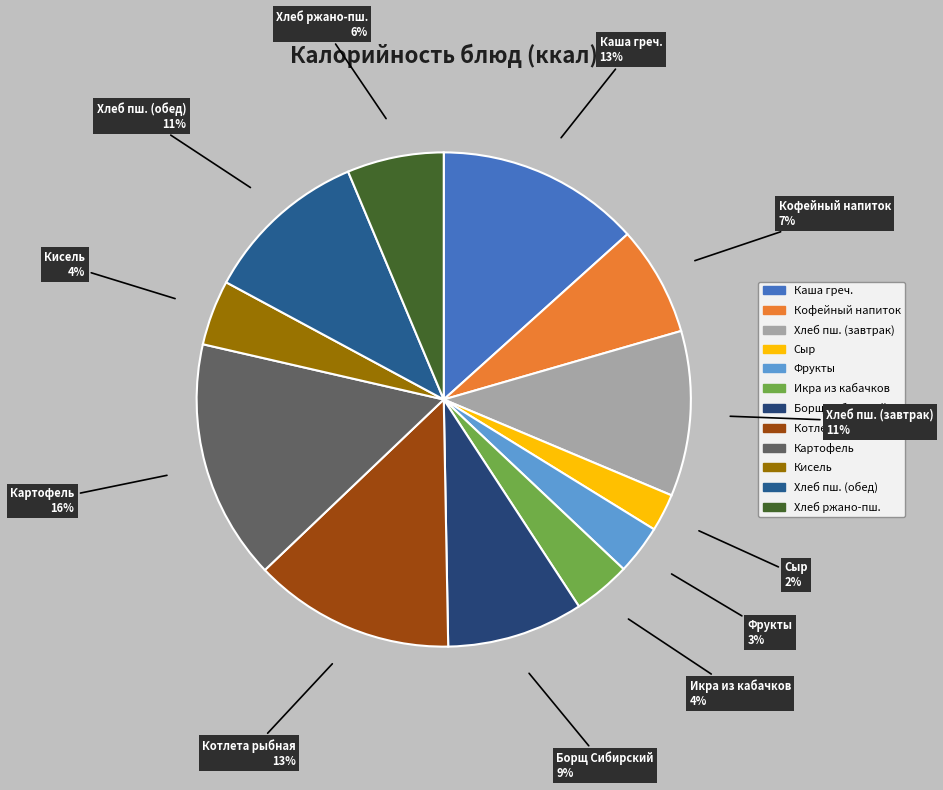

Count the number of slices in the pie.

12